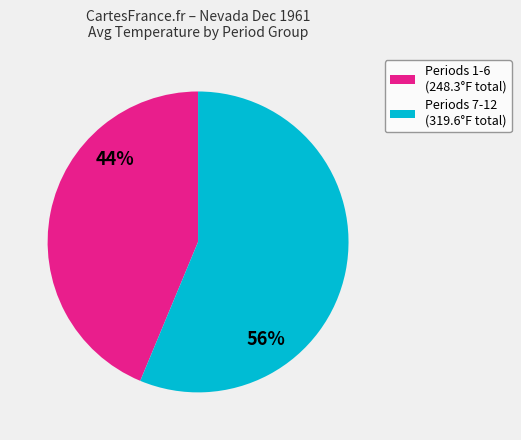

To the nearest percent, what is the combined percentage of Periods 7-12 (319.6°F total) and Periods 1-6 (248.3°F total)?

100%